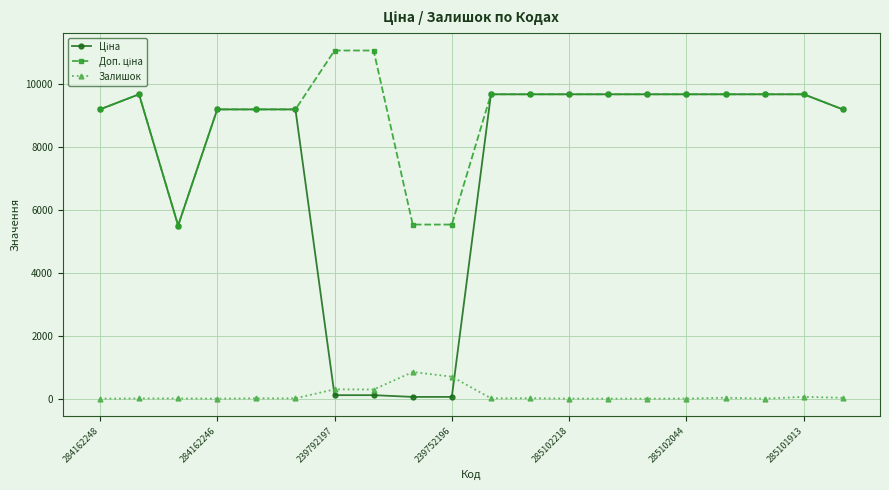

What is the highest value of the Залишок series?

845.0